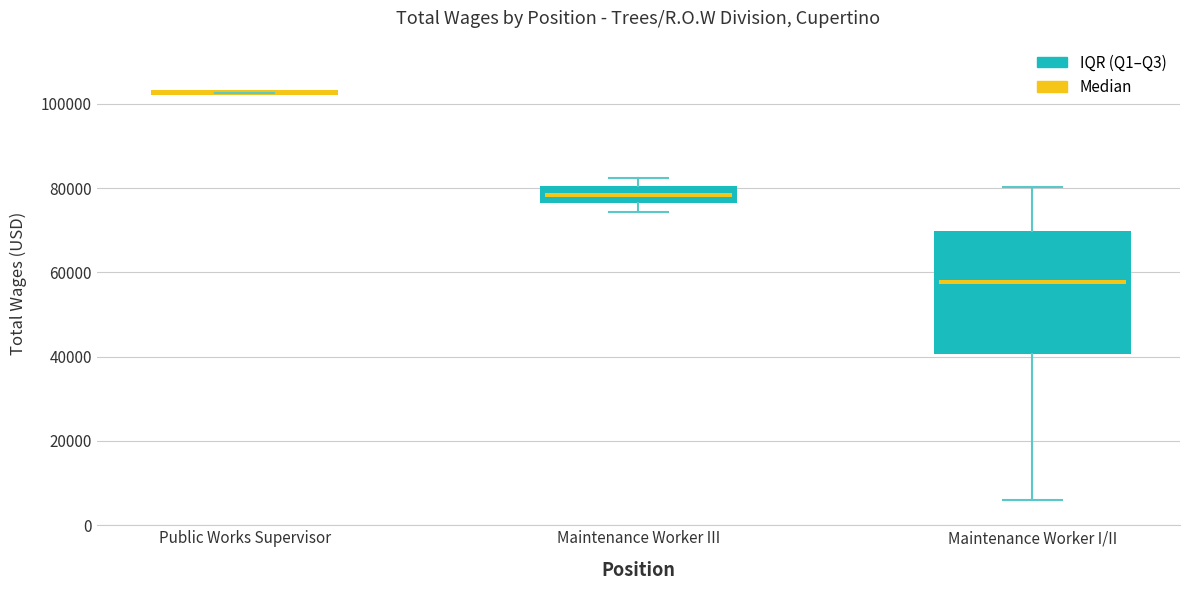

Which category has the highest value across all series?

1.